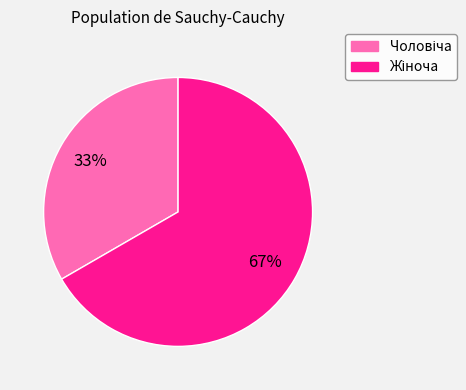

Does any single category account for the majority?

Yes